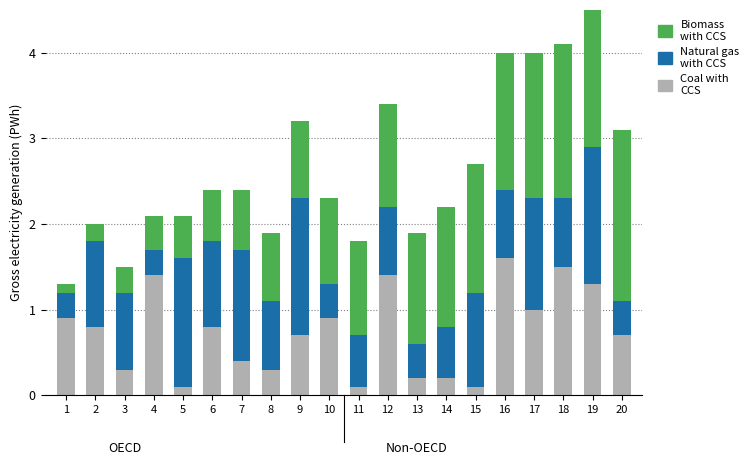

At how many categories does at least one series exceed 0?

20